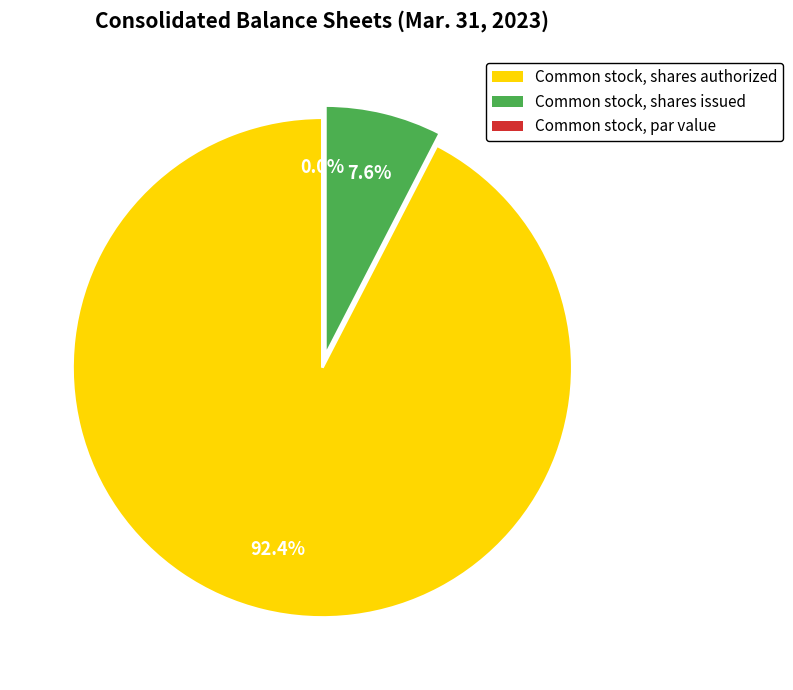

Is there a majority slice in this chart?

Yes